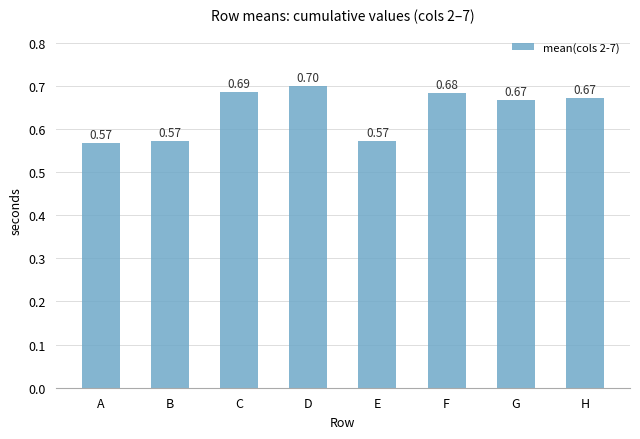

What is the change in value from A to C?

+0.1